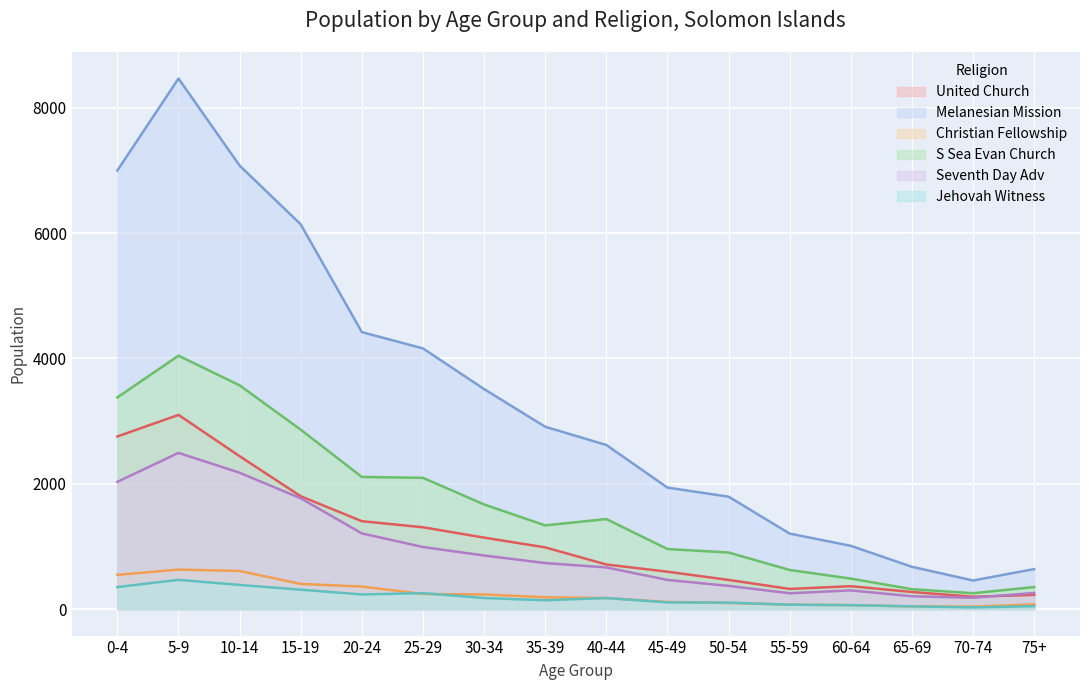

True or false: Christian Fellowship has a value of 97 at 55-59.

False